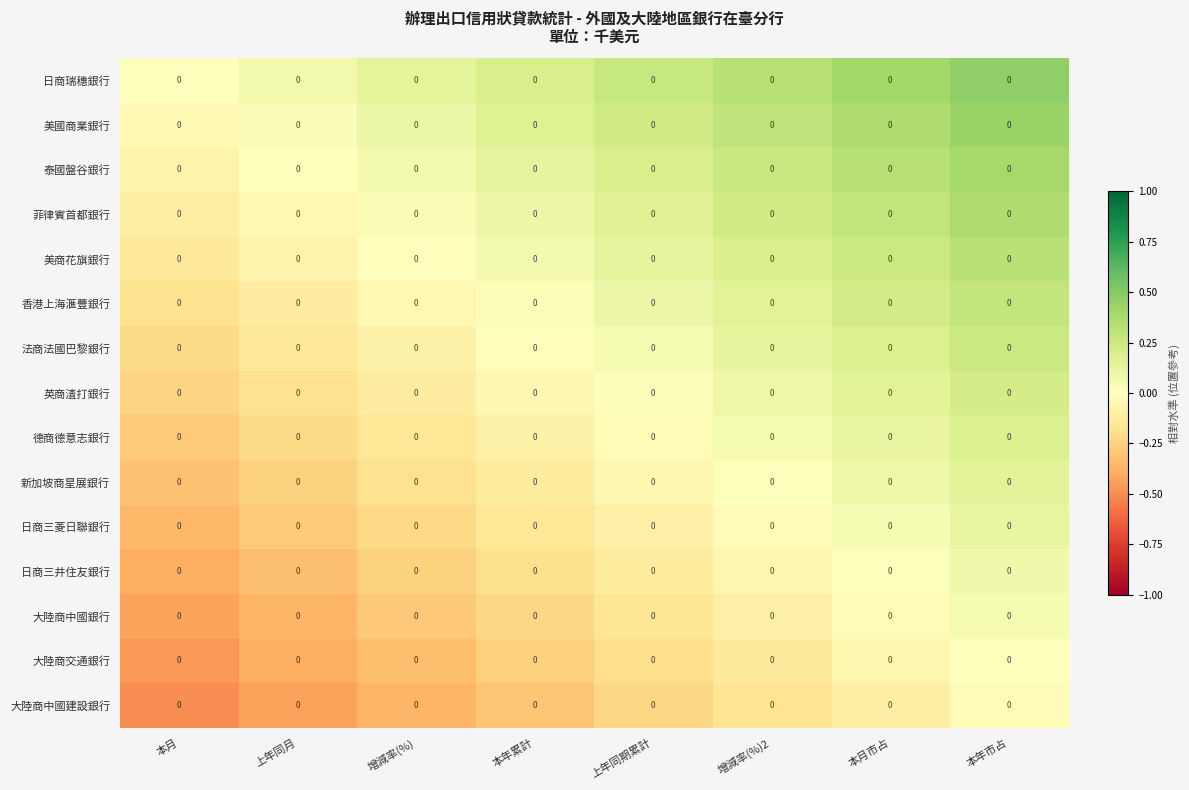

Read the 英商渣打銀行 value at 本月市占.

0.2